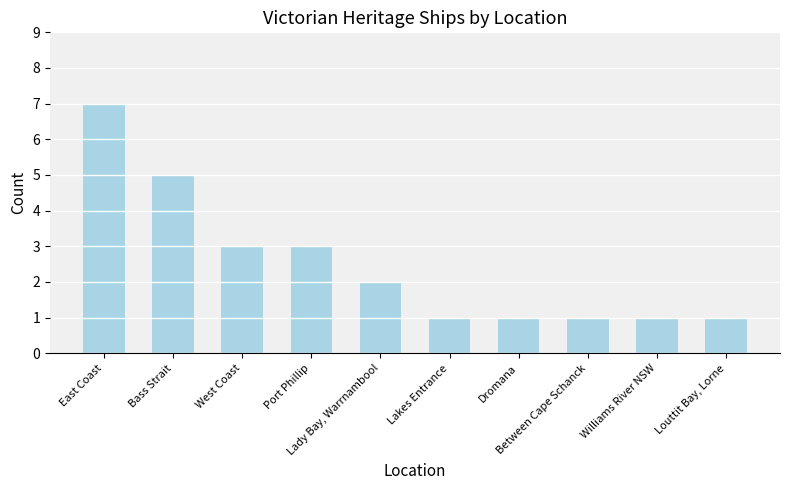

What is the value of the 6th bar from the left?

1